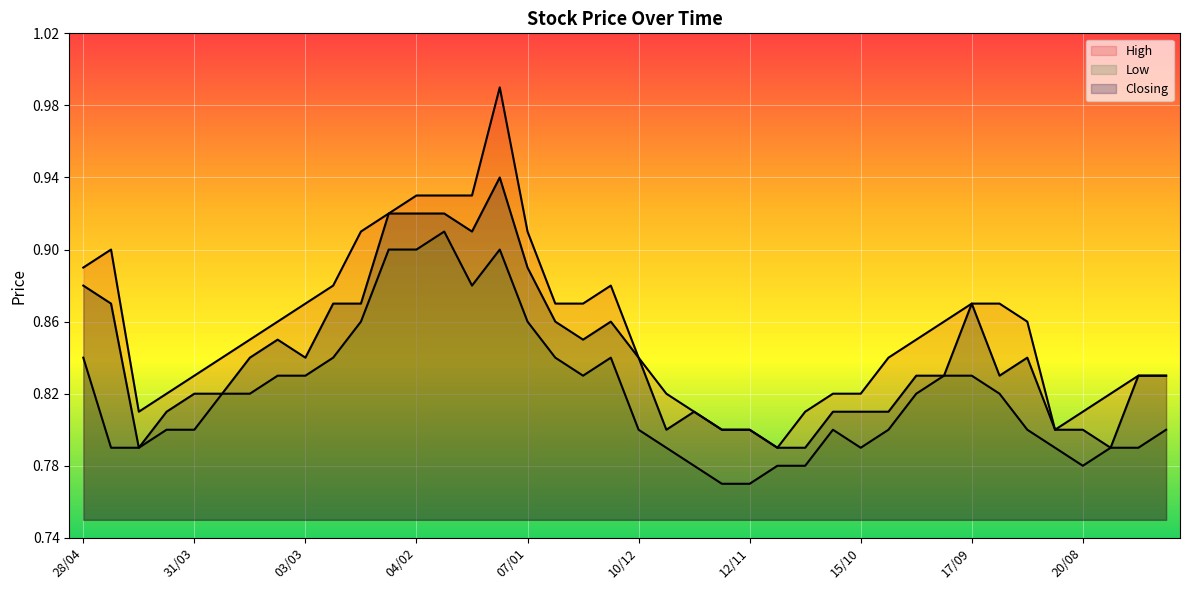

Is the value of High at 17/12 greater than the value of Low at 10/12?

Yes